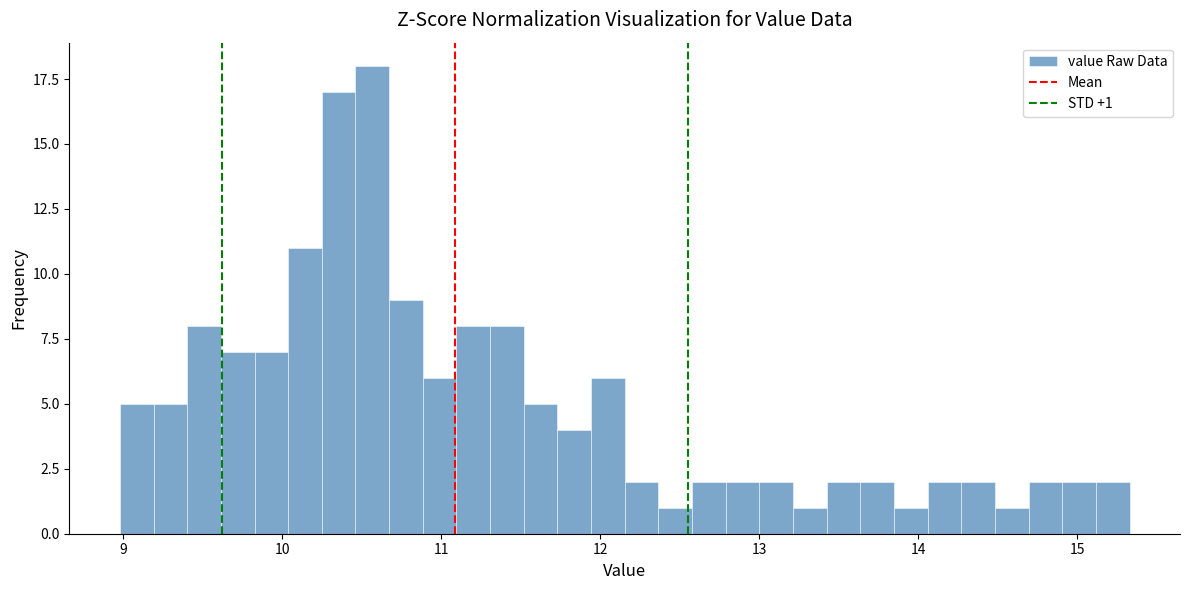

Read against the x-axis, roughly where is the centre of the tallest bar?

10.6